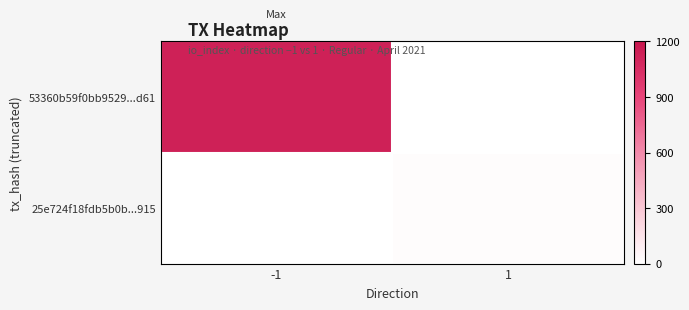

List the labels in order of 53360b59f0bb9529...d61 value, largest first.

-1, 1